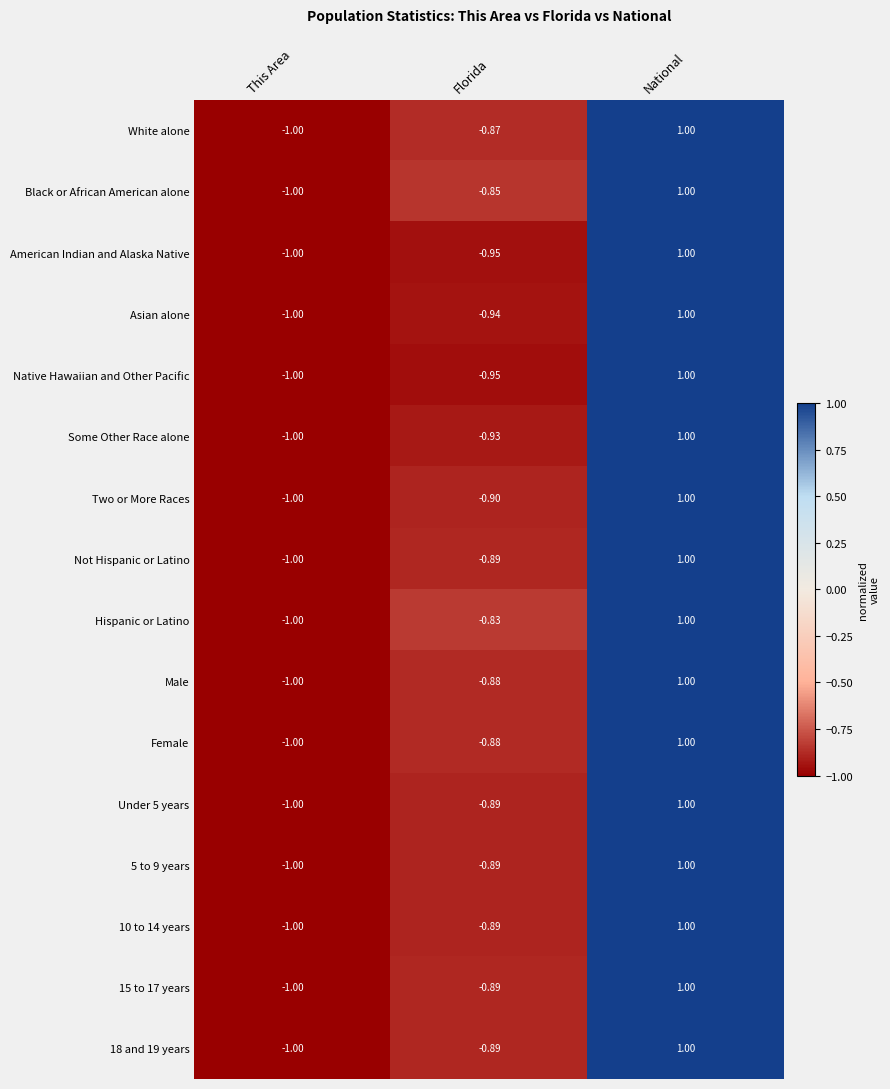

List the labels in order of 5 to 9 years value, smallest first.

This Area, Florida, National